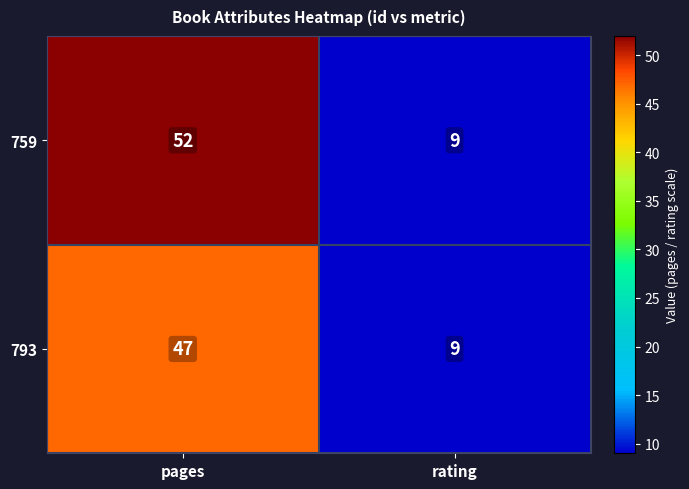

True or false: 793 has a value of 9 at rating.

True